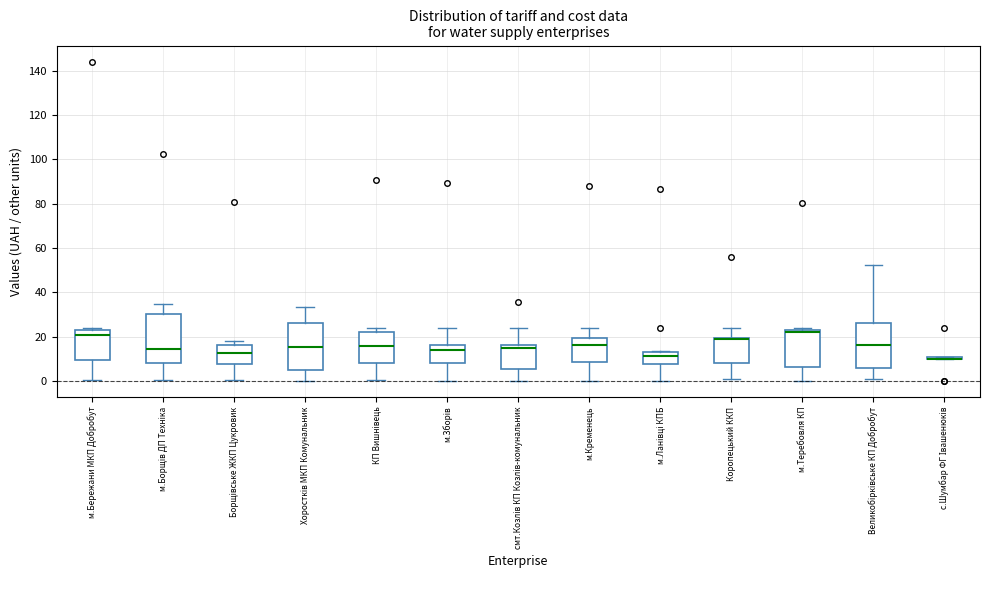

Reading left to right, transcribe this box plot: for each box, give where its median line is, the range the box spans, and where its two whiskers end, as read against the y-axis. The values are not printed on the chart, so give them approximately, as read against the axis.

м.Бережани МКП Добробут: median 20, box 10 to 24, whiskers 0 to 24 (just above the box's upper edge)
м.Борщів ДП Техніка: median 14, box 8 to 30, whiskers 0 to 34
Борщівське ЖКП Цукровик: median 12, box 8 to 16, whiskers 0 to 18
Хоростків МКП Комунальник: median 16, box 6 to 26, whiskers 0 to 34
КП Вишнівець: median 16, box 8 to 22, whiskers 0 to 24
м.Зборів: median 14, box 8 to 16, whiskers 0 to 24
смт.Козлів КП Козлів-комунальник: median 14, box 6 to 16, whiskers 0 to 24
м.Кременець: median 16, box 8 to 20, whiskers 0 to 24
м.Ланівці КПБ: median 12 (just below the box's upper edge), box 8 to 12, whiskers 0 to 14
Коропецький ККП: median 18 (drawn on the box's upper edge), box 8 to 20, whiskers 0 to 24
м.Теребовля КП: median 22, box 6 to 24, whiskers 0 to 24 (just above the box's upper edge)
Великобірківське КП Добробут: median 16, box 6 to 26, whiskers 0 to 52
с.Шумбар ФГ Івашенюків: box collapsed to a line at 10, whiskers 10 to 12